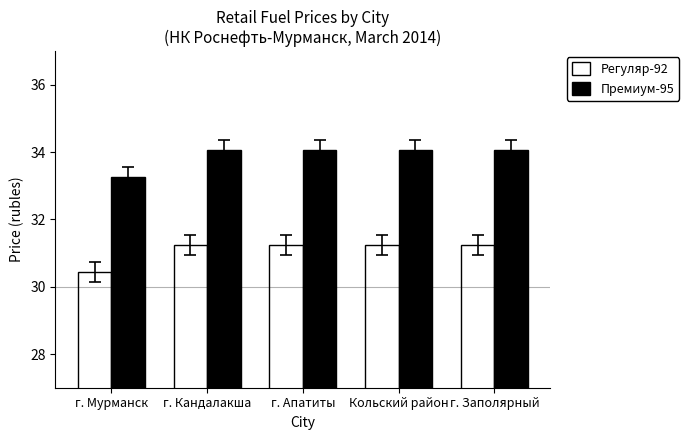

The Регуляр-92 series shows 56.2 at г. Кандалакша. True or false?

False